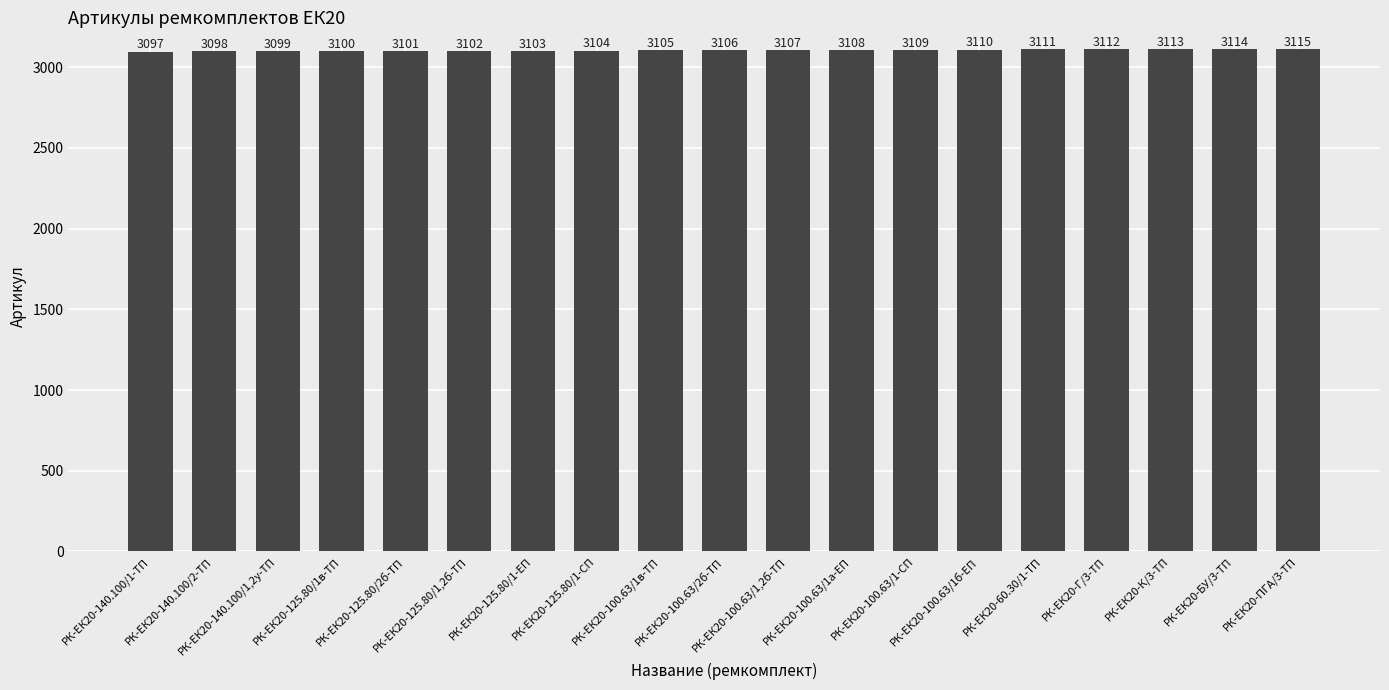

Count the number of data series in this chart.

1